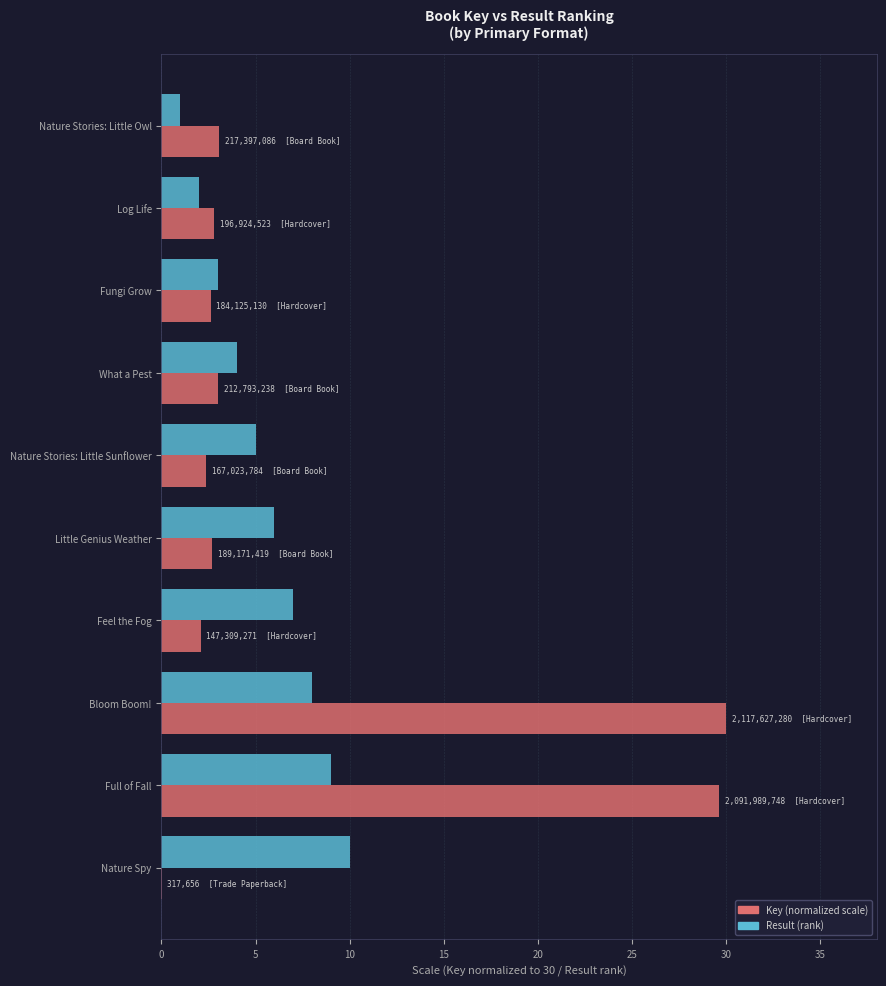

What is the total value across all series at Bloom Boom!?

38.0